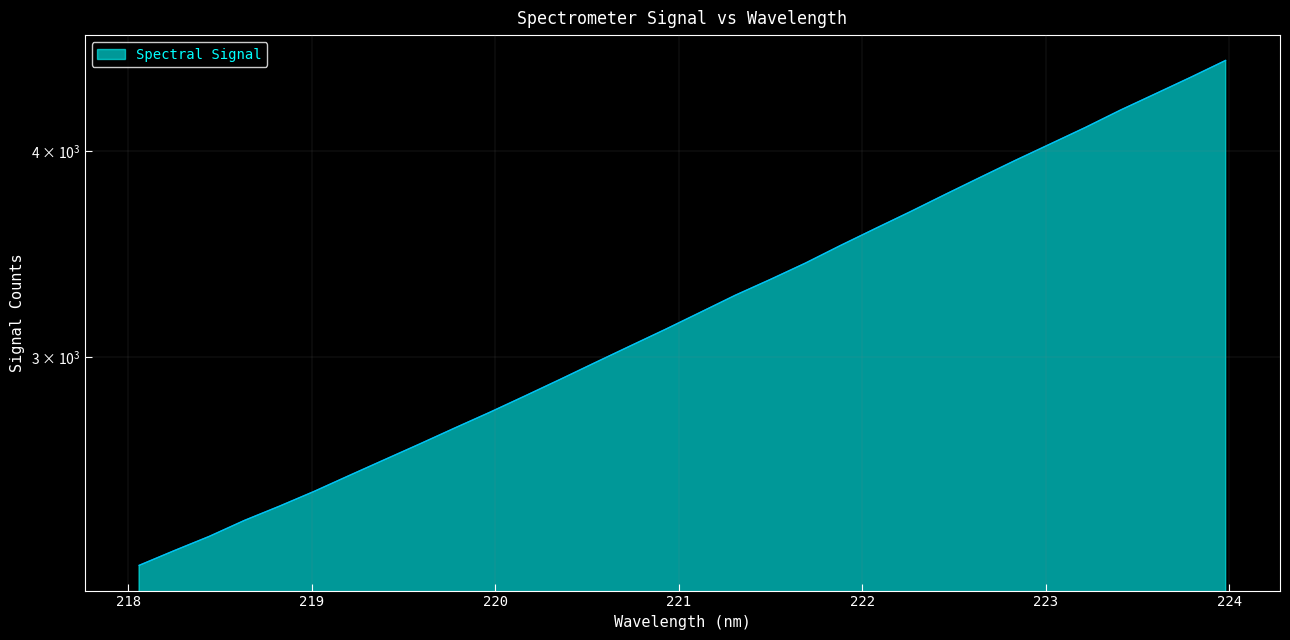

Rank the categories by value from lowest to highest.

218.0596, 218.2508, 218.442, 218.6332, 218.8244, 219.0156, 219.2067, 219.3979, 219.589, 219.7801, 219.9712, 220.1623, 220.3533, 220.5444, 220.7354, 220.9264, 221.1174, 221.3083, 221.4993, 221.6902, 221.8812, 222.0721, 222.263, 222.4538, 222.6447, 222.8355, 223.0264, 223.2172, 223.408, 223.5987, 223.7895, 223.9802